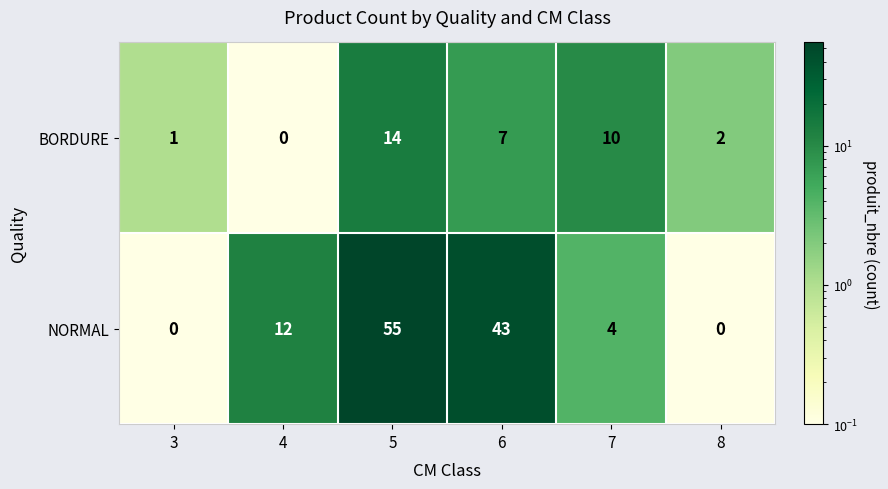

Rank the series at 3 from lowest to highest value.

NORMAL, BORDURE